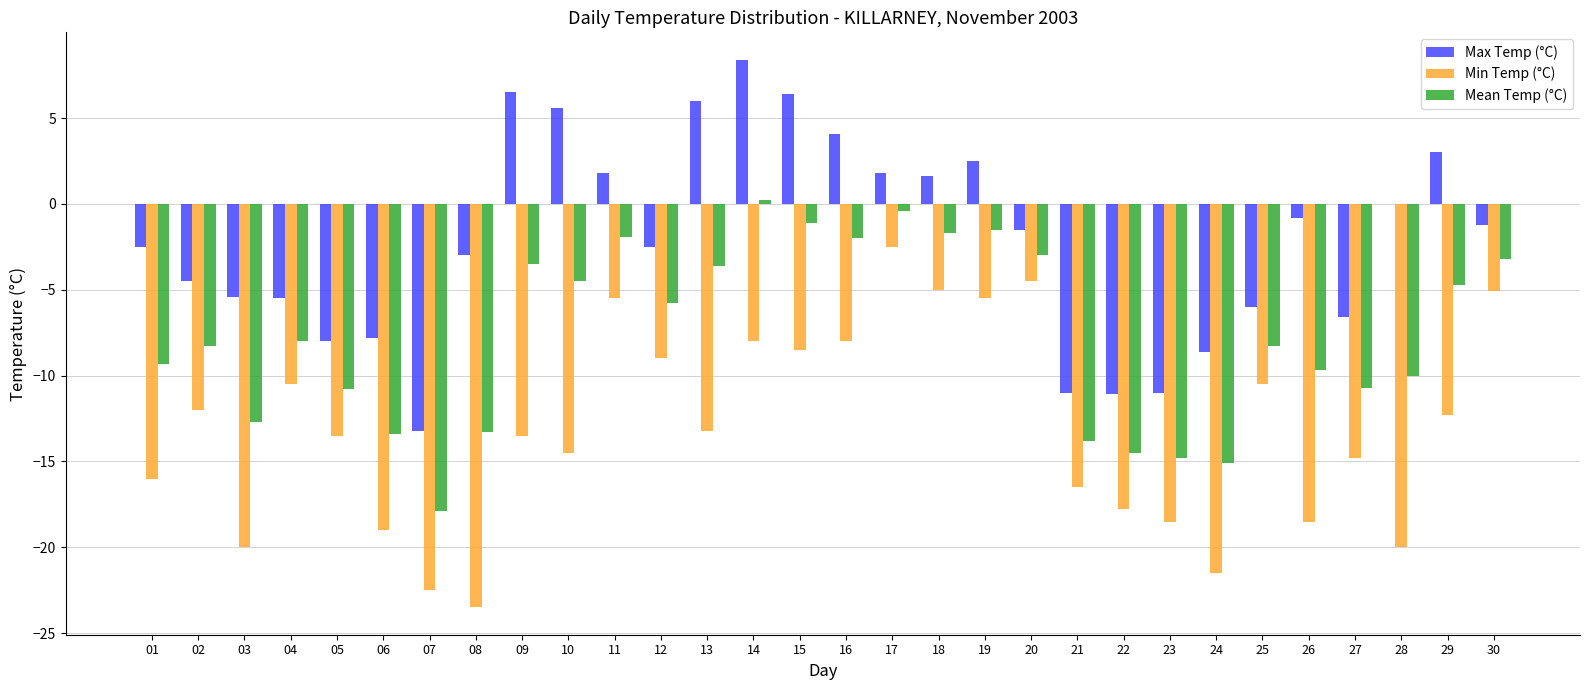

What is the sum of all Max Temp (°C) values?

-62.5